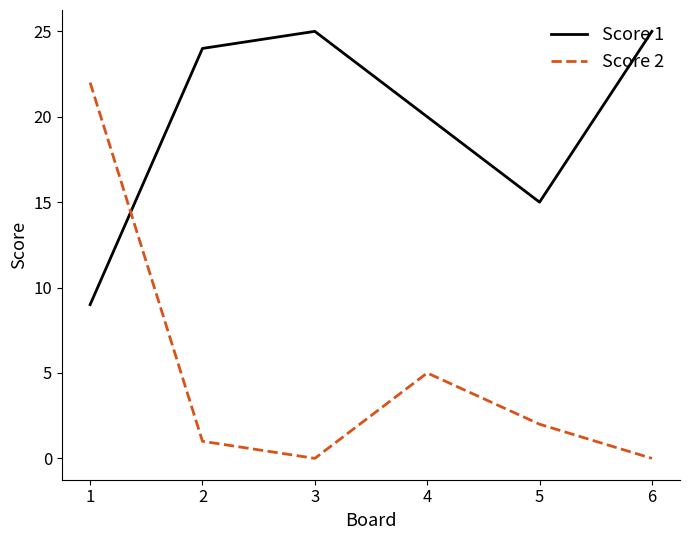

Where do Score 1 and Score 2 first cross each other?

1 and 2